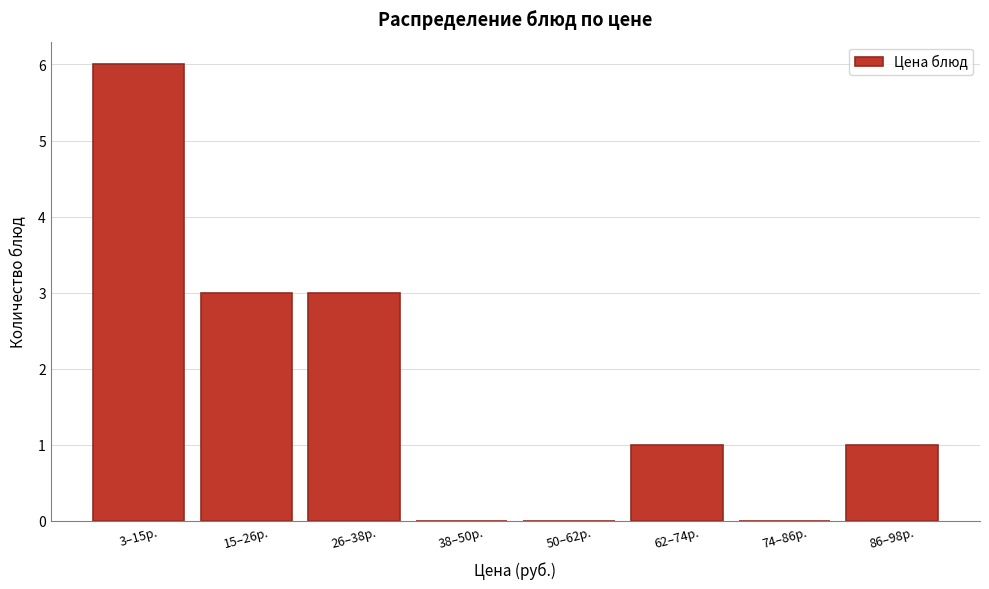

Reading left to right, list all the values displayed in this chart.

3–15р.=6	15–26р.=3	26–38р.=3	38–50р.=0	50–62р.=0	62–74р.=1	74–86р.=0	86–98р.=1